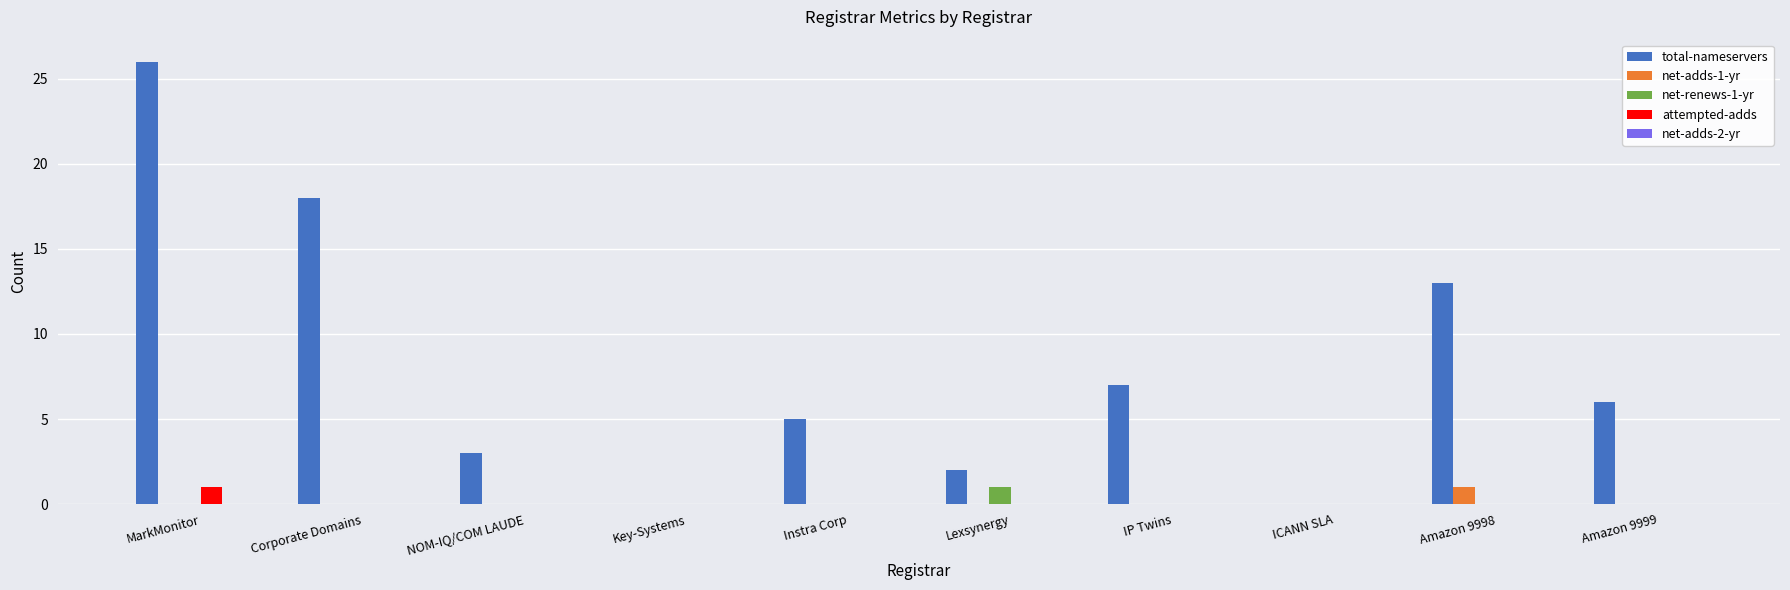

The net-adds-1-yr series shows 1 at Amazon 9998. True or false?

True